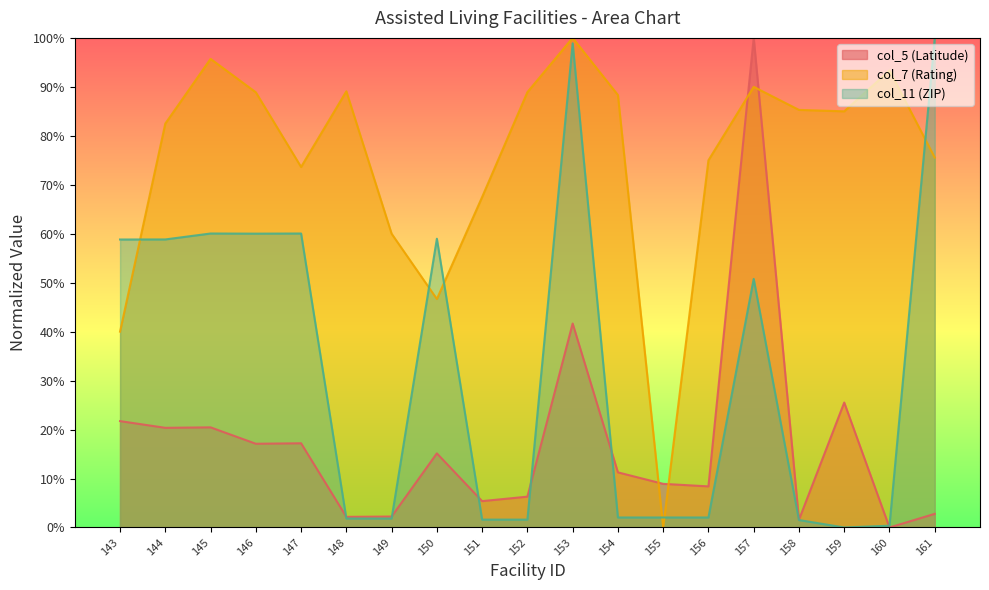

How many interior local valleys does the col_5 (Latitude) series have?

7